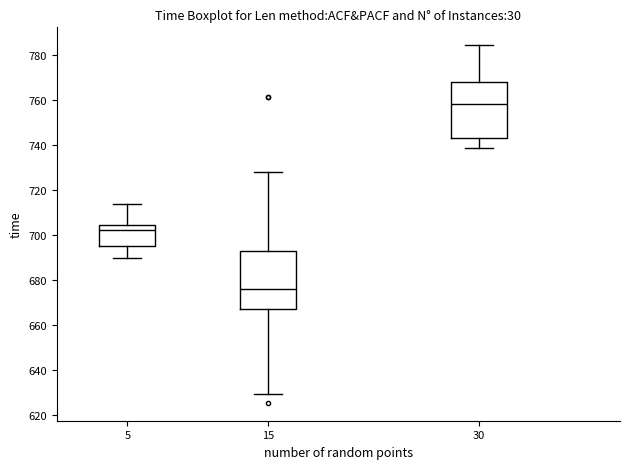

Reading left to right, read every box against the y-axis: the position of its median line, the range the box covers, and the ends of its whiskers. The values are not printed on the chart, so give them approximately, as read against the axis.

5: median 702, box 696 to 704, whiskers 690 to 714
15: median 676, box 666 to 692, whiskers 630 to 728
30: median 758, box 742 to 768, whiskers 738 to 784